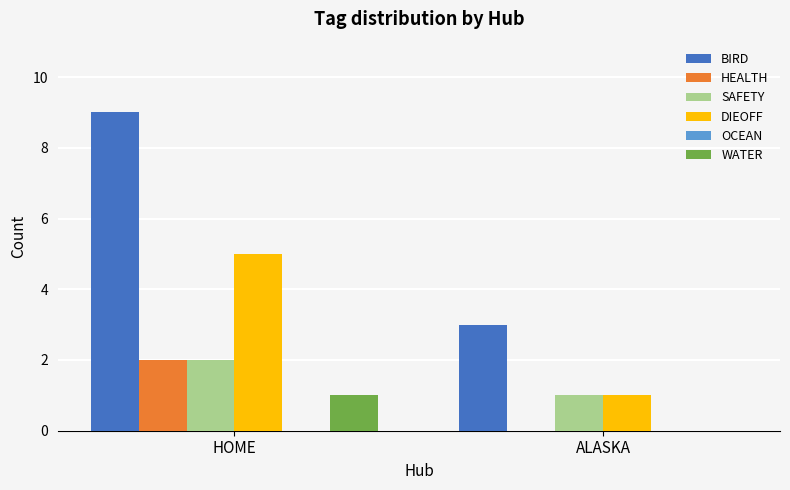

What is the greatest value displayed?

9